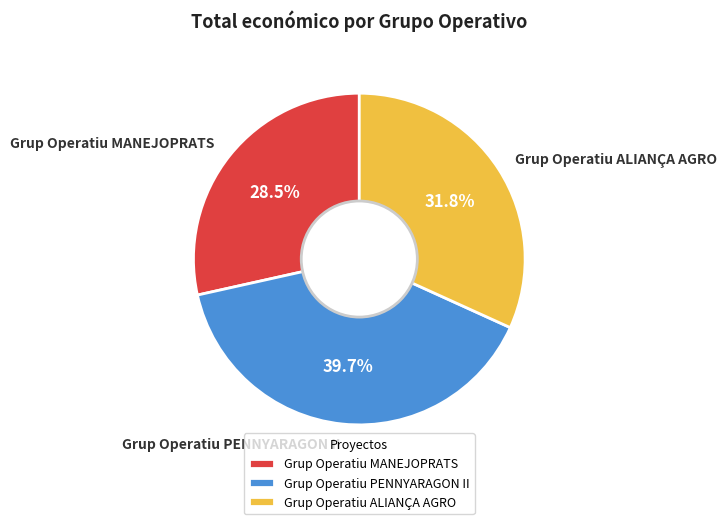

What percentage do Grup Operatiu ALIANÇA AGRO and Grup Operatiu MANEJOPRATS together represent?

60.3%